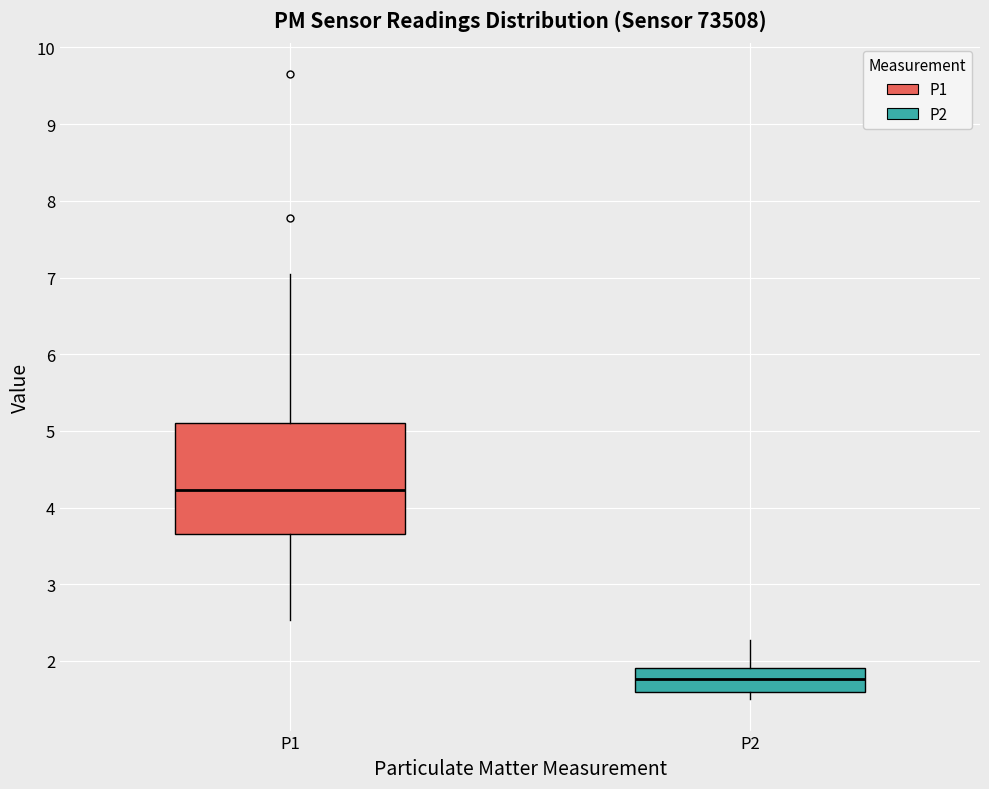

Which box has the highest median line?

P1